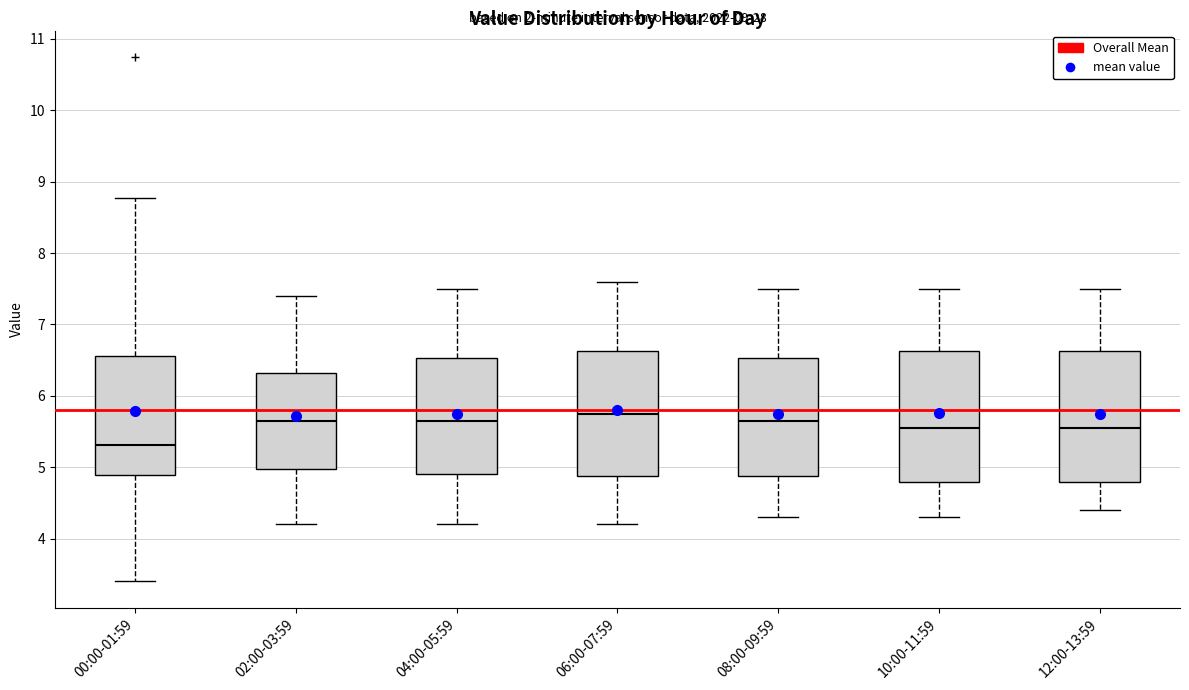

Reading left to right, read every box against the y-axis: the position of its median line, the range the box covers, and the ends of its whiskers. The values are not printed on the chart, so give them approximately, as read against the axis.

00:00-01:59: median 5.3, box 4.9 to 6.6, whiskers 3.4 to 8.8
02:00-03:59: median 5.7, box 5.0 to 6.3, whiskers 4.2 to 7.4
04:00-05:59: median 5.7, box 4.9 to 6.5, whiskers 4.2 to 7.5
06:00-07:59: median 5.8, box 4.9 to 6.6, whiskers 4.2 to 7.6
08:00-09:59: median 5.7, box 4.9 to 6.5, whiskers 4.3 to 7.5
10:00-11:59: median 5.6, box 4.8 to 6.6, whiskers 4.3 to 7.5
12:00-13:59: median 5.6, box 4.8 to 6.6, whiskers 4.4 to 7.5